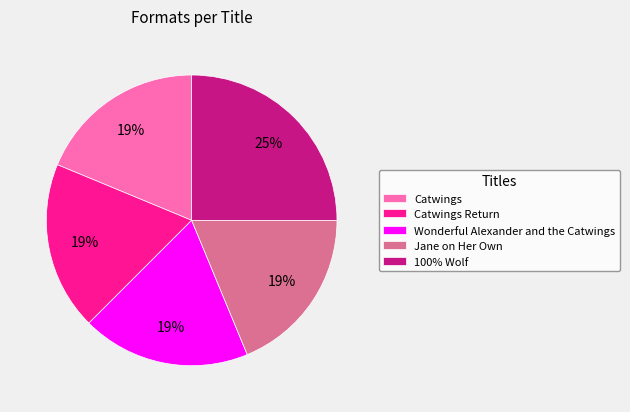

The Wonderful Alexander and the Catwings slice represents 30% of the pie. True or false?

False